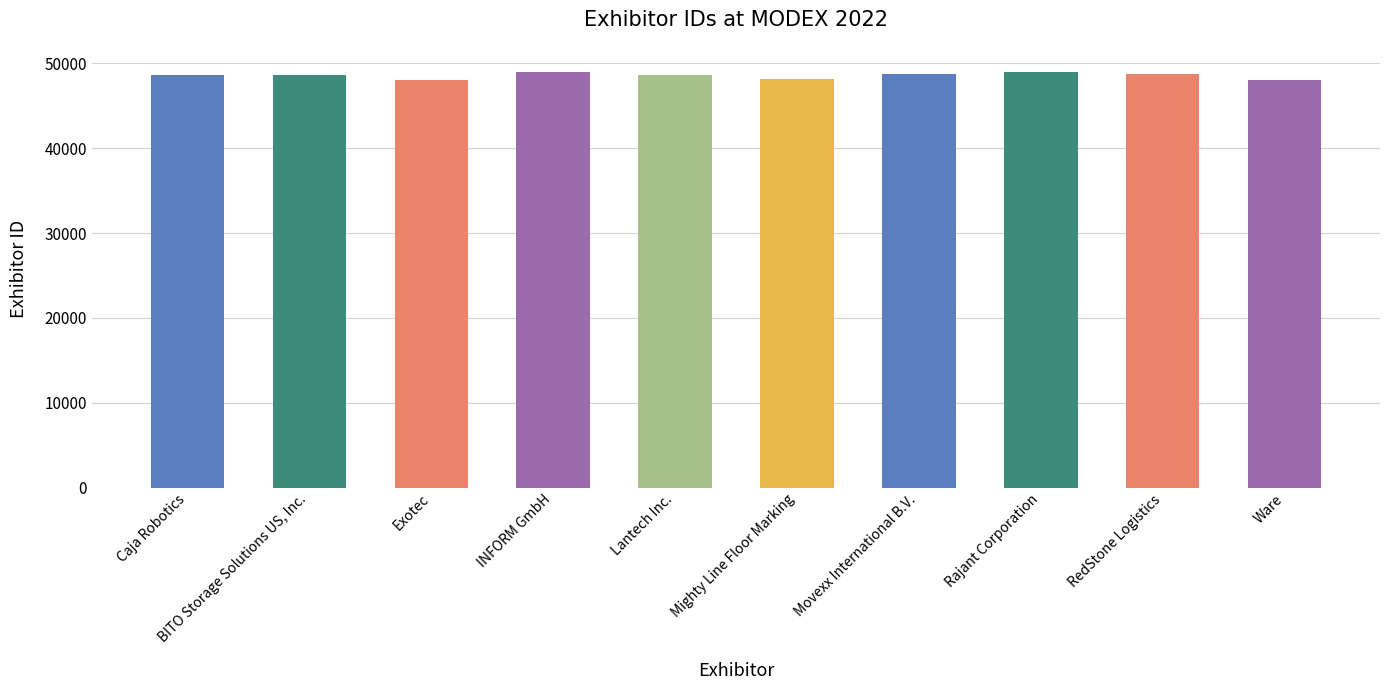

Count the number of data series in this chart.

1